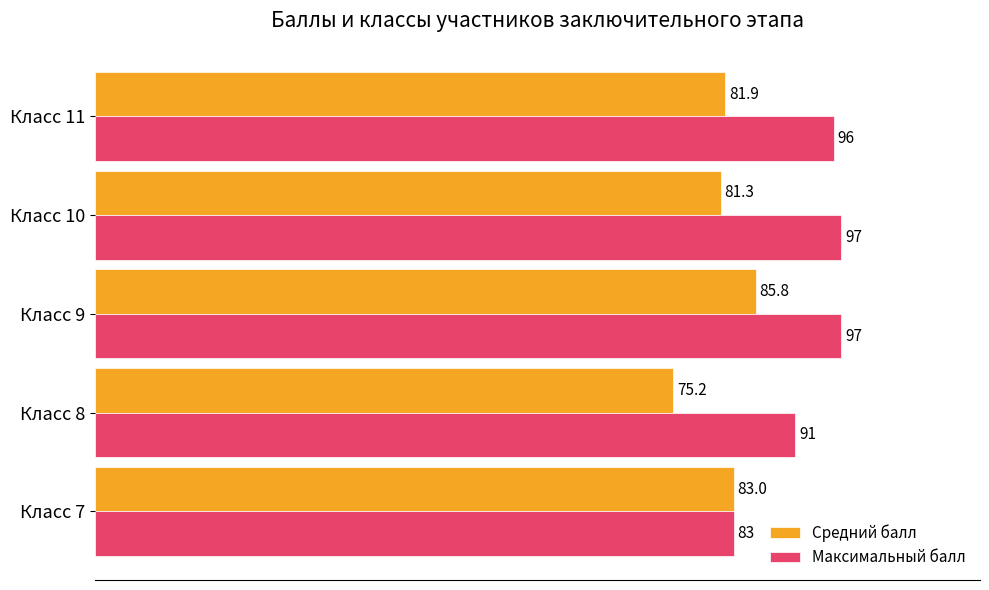

List the series in order of their overall mean, lowest first.

Средний балл, Максимальный балл